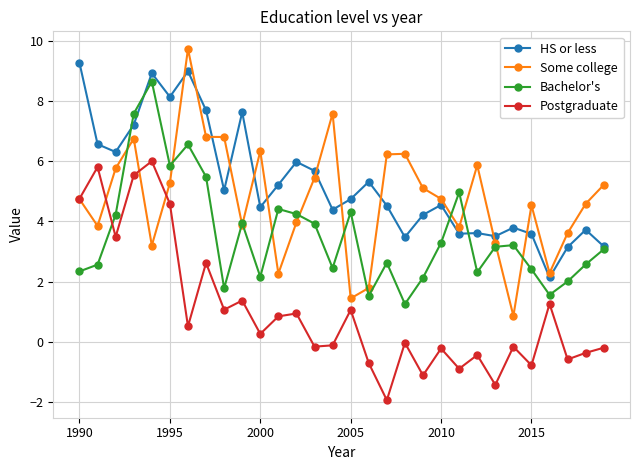

What is the value of the HS or less point at the 26th from the left?

3.6